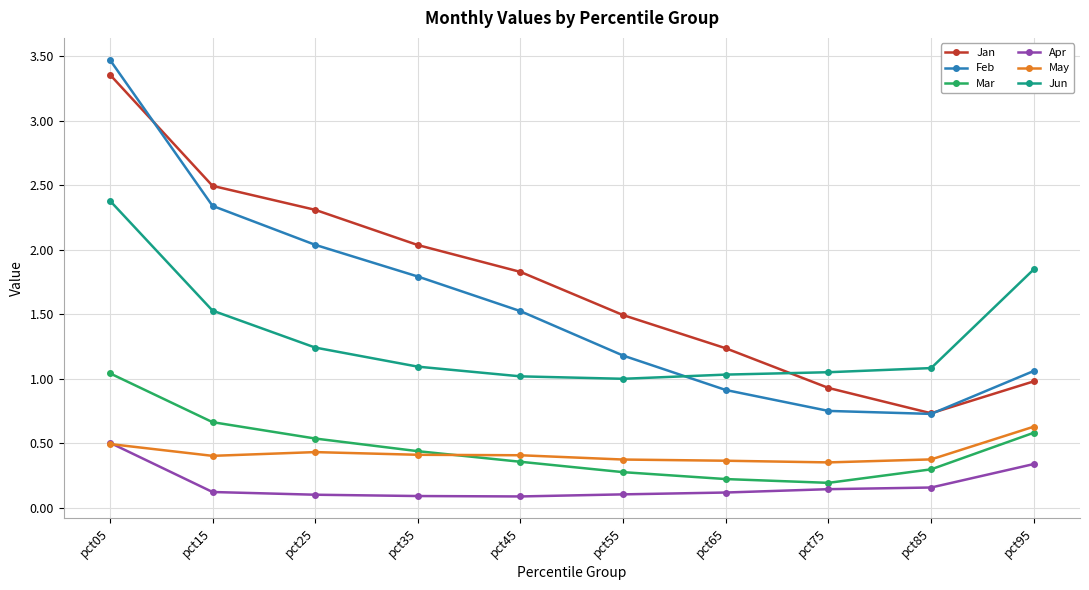

The Jan series shows 2.5 at pct15. True or false?

True